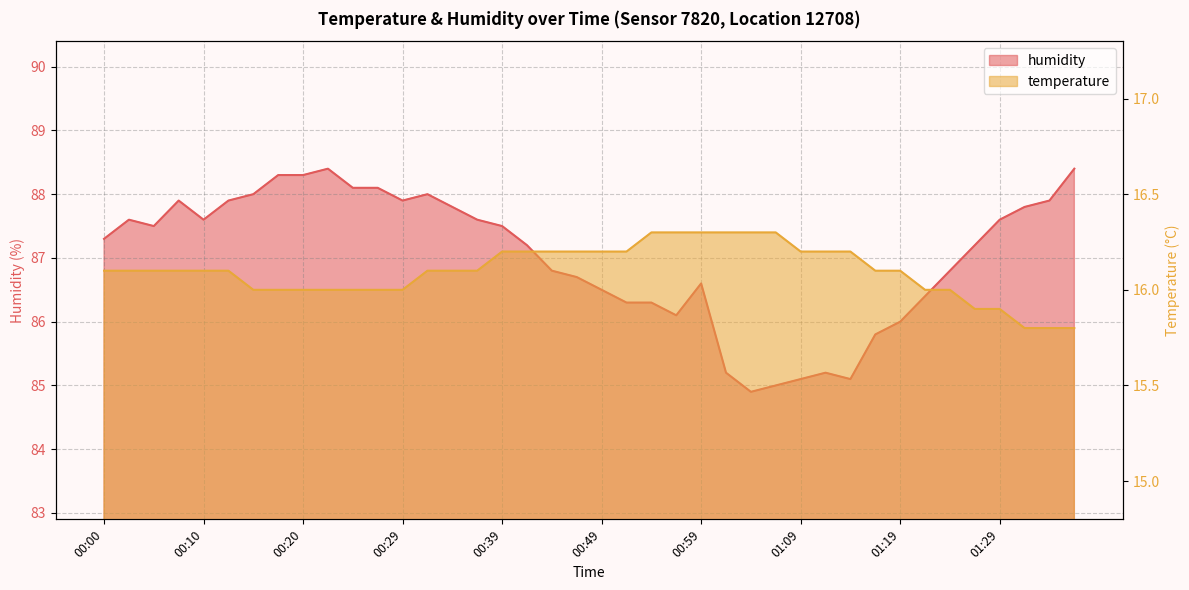

What position from the right is 01:34?

2